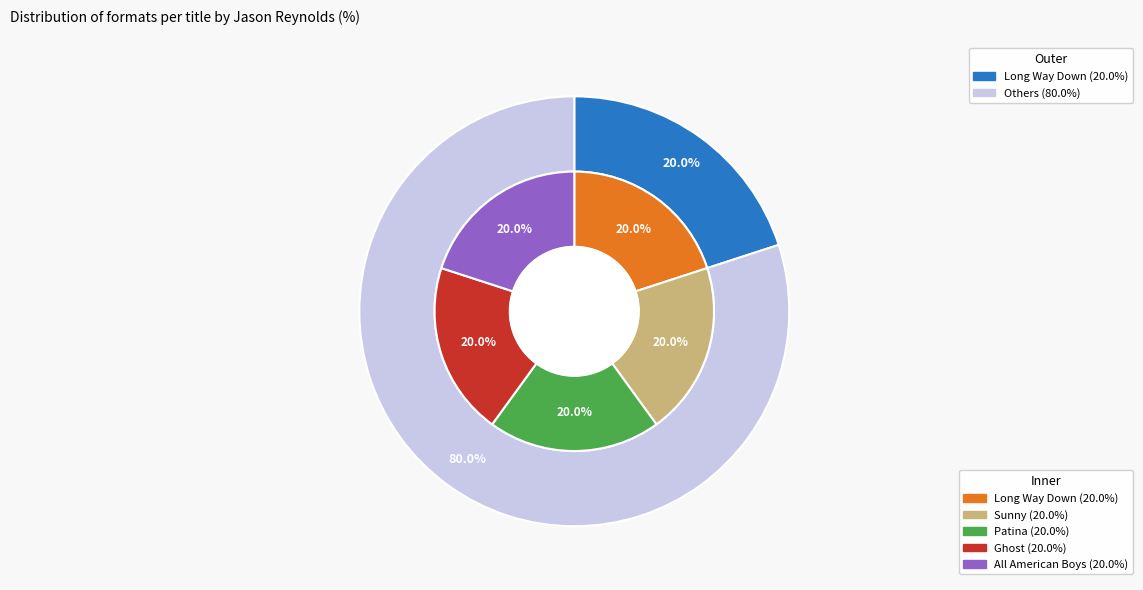

True or false: Sunny accounts for 12% of the total.

False